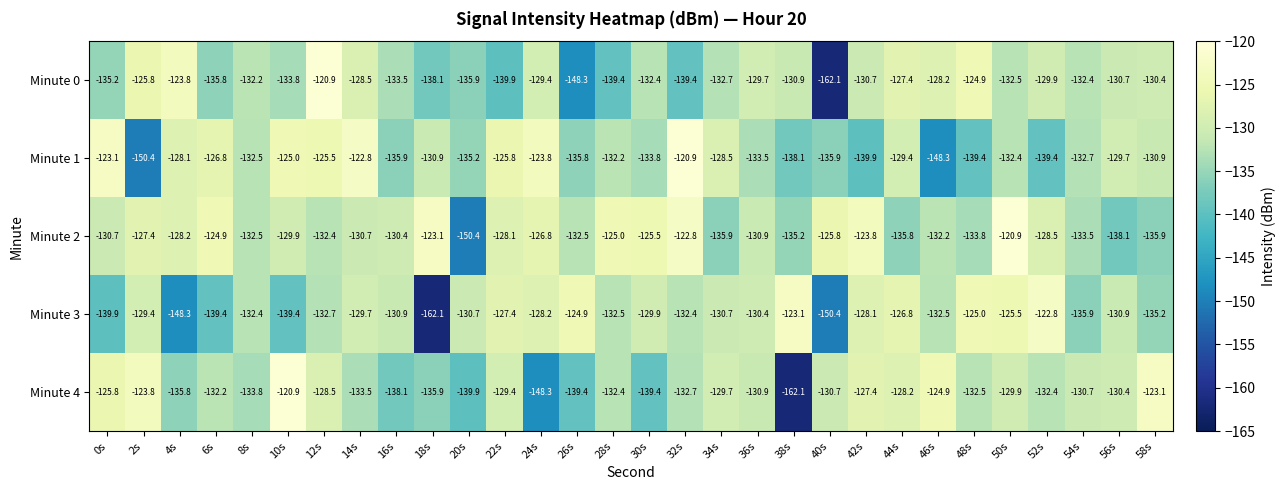

What is the approximate value of Minute 0 at 0s?

-135.2